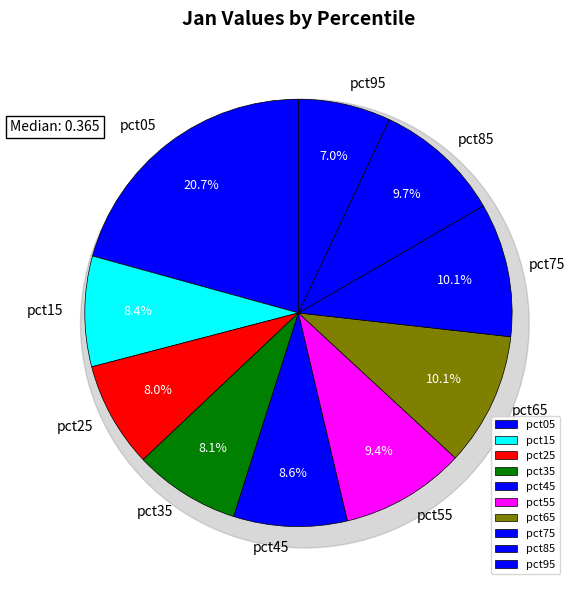

Do pct95 and pct75 together represent more than half of the pie?

No